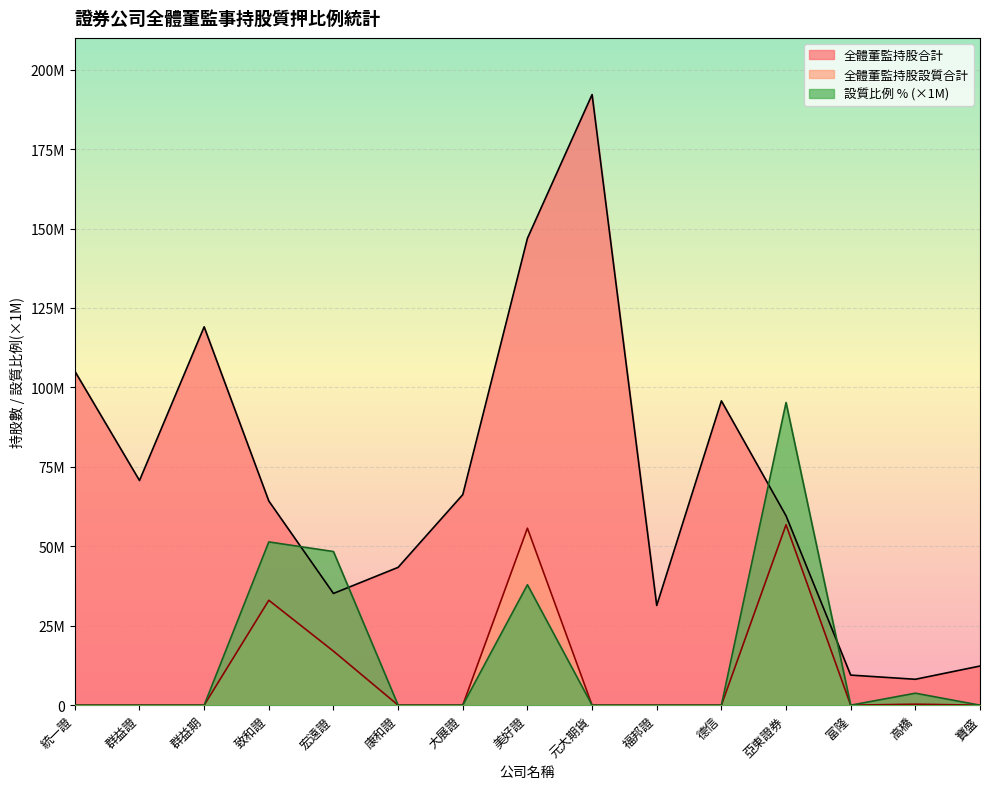

Is the value of 全體董監持股合計 at 亞東證券 greater than the value of 設質比例 % at 統一證?

Yes